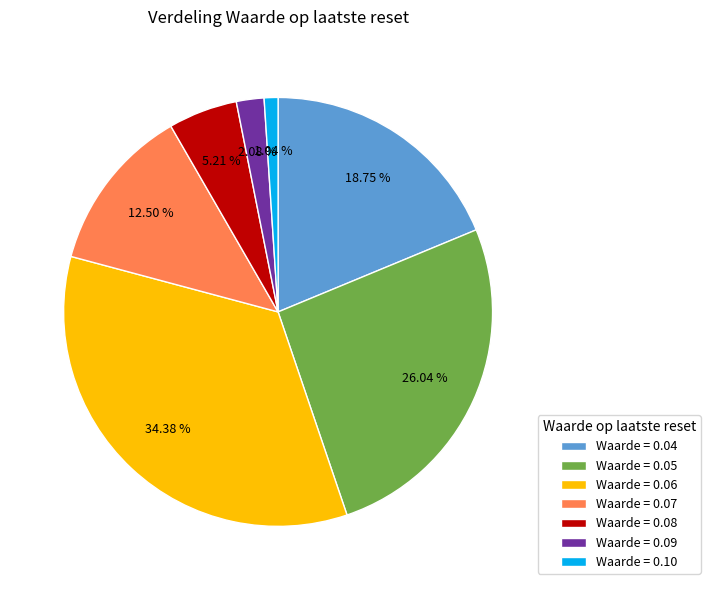

Rank the categories by value from highest to lowest.

Waarde = 0.06, Waarde = 0.05, Waarde = 0.04, Waarde = 0.07, Waarde = 0.08, Waarde = 0.09, Waarde = 0.10